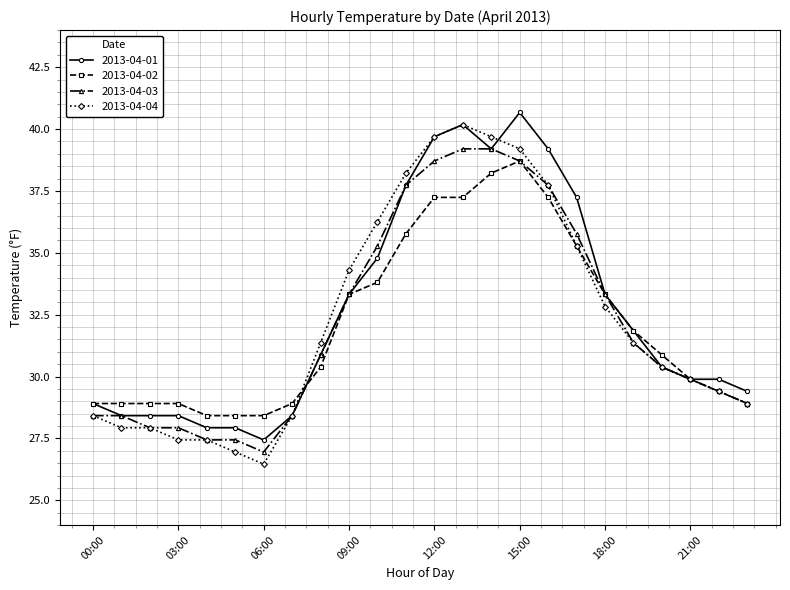

What is the maximum value shown in the chart?

40.7